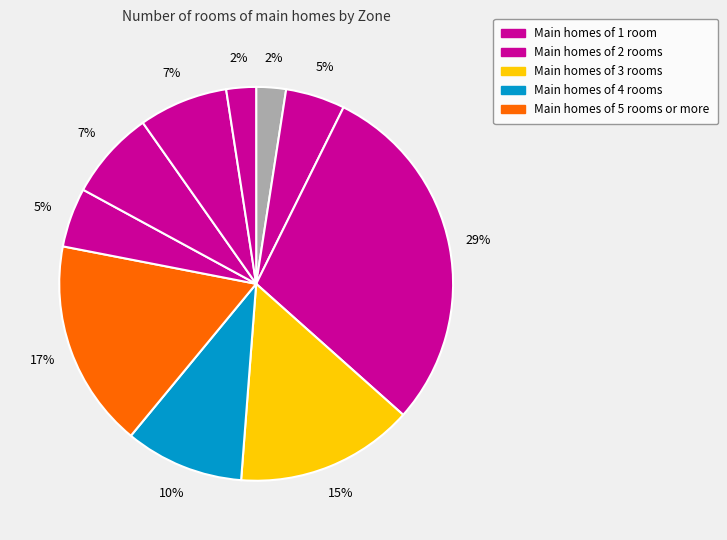

Count the number of slices in the pie.

10